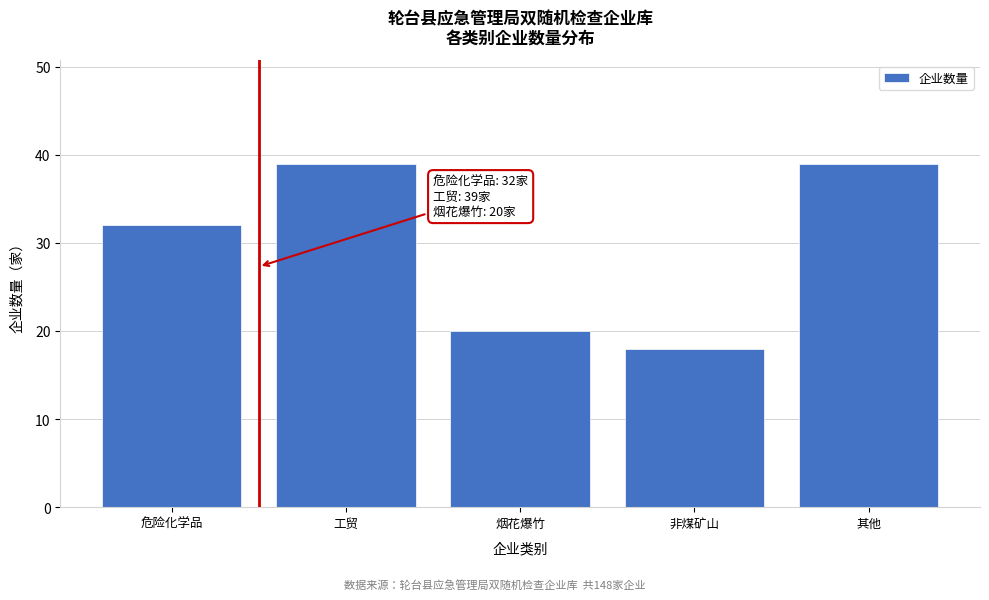

Reading right to left, what are all the values shown in this chart?

39	18	20	39	32